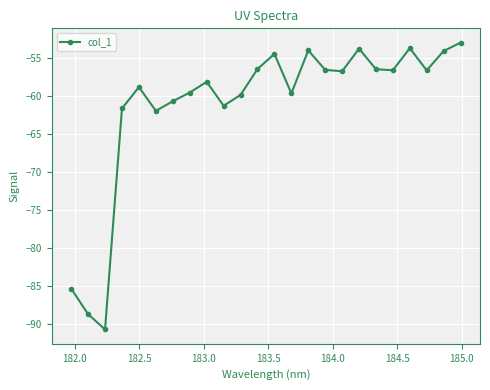

How many interior local valleys (lower than both neighbors) does the data have?

7